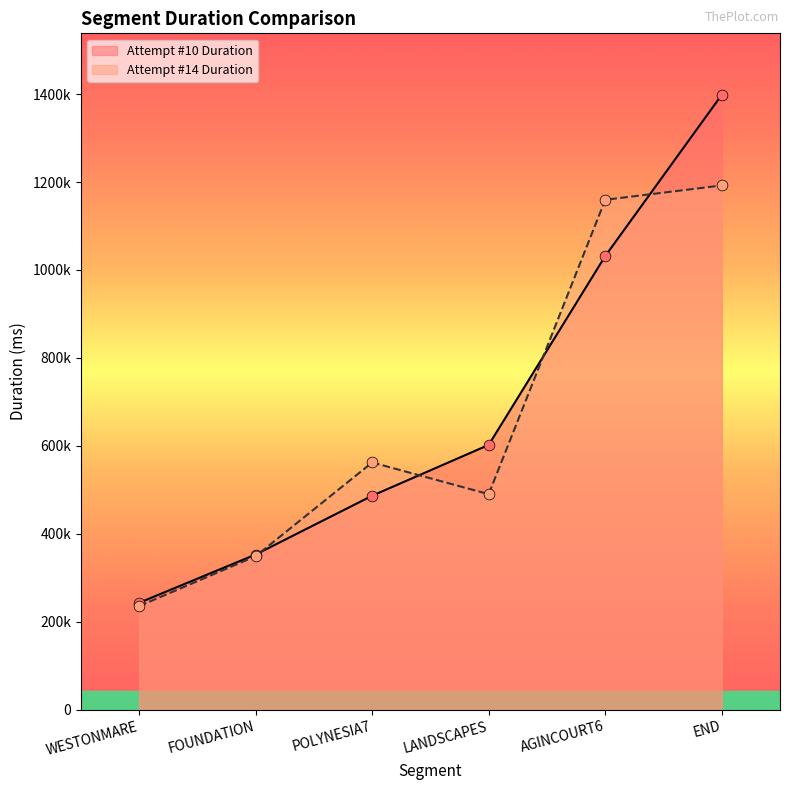

Which series has the largest total across all categories?

Attempt #10 Duration